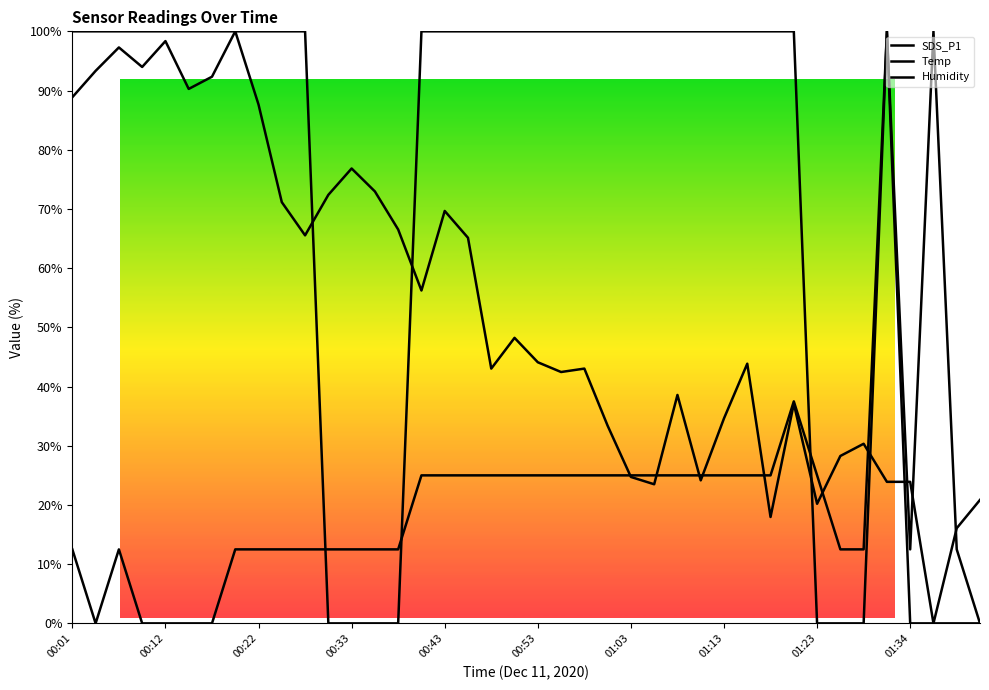

What is the spread (max minus min) of values at 38?

16.1